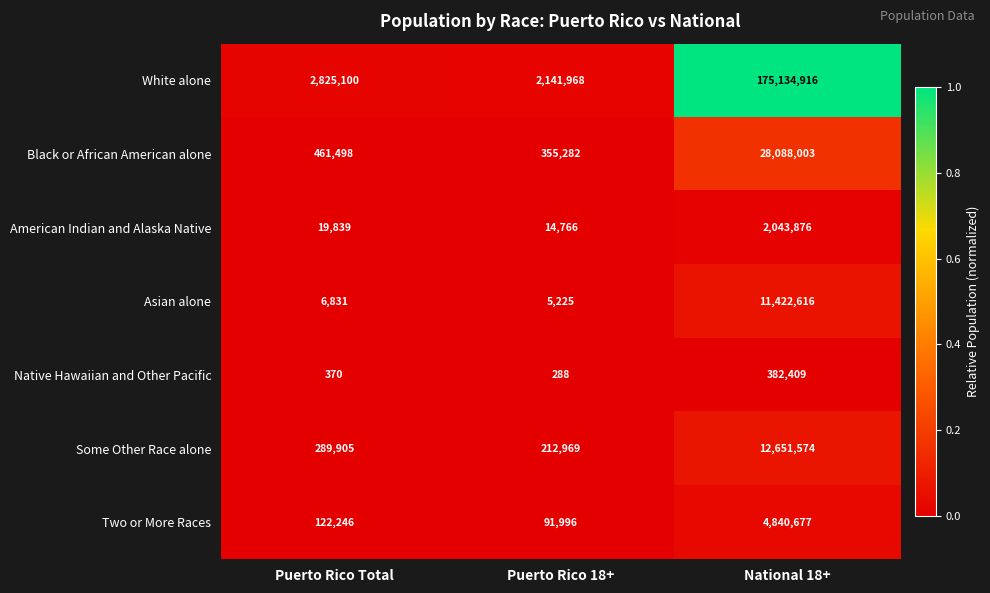

True or false: Asian alone has a value of 5225 at Puerto Rico 18+.

True